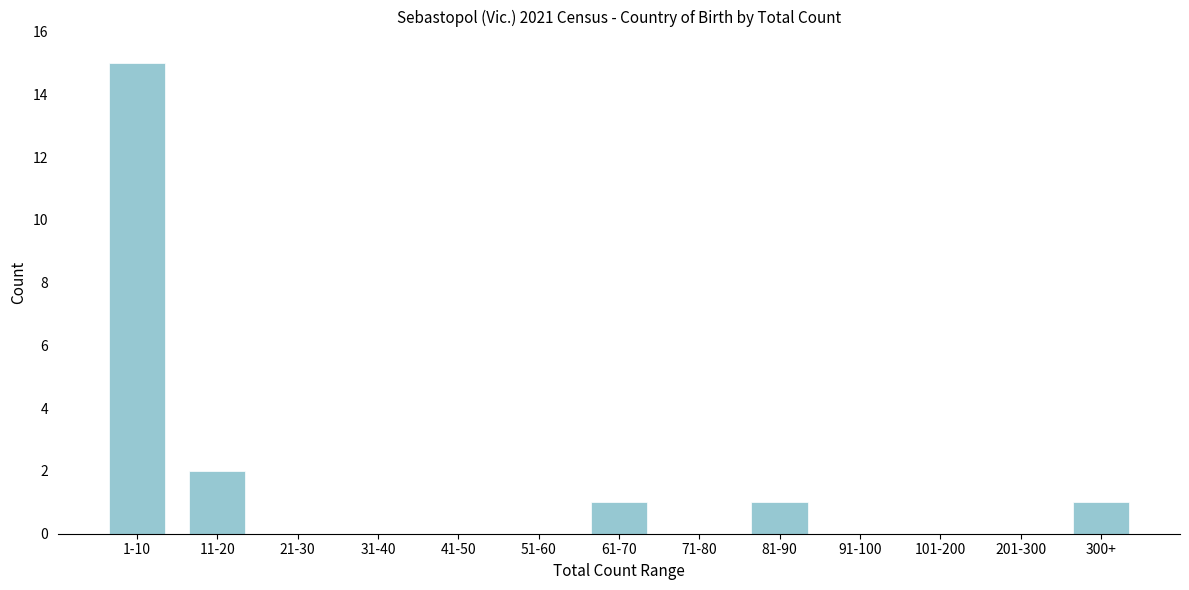

Reading left to right, extract all data points from this chart.

1-10=15	11-20=2	21-30=0	31-40=0	41-50=0	51-60=0	61-70=1	71-80=0	81-90=1	91-100=0	101-200=0	201-300=0	300+=1